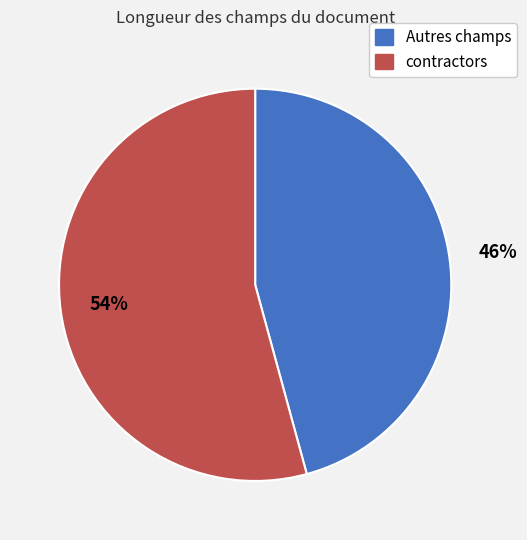

Is there a majority slice in this chart?

Yes